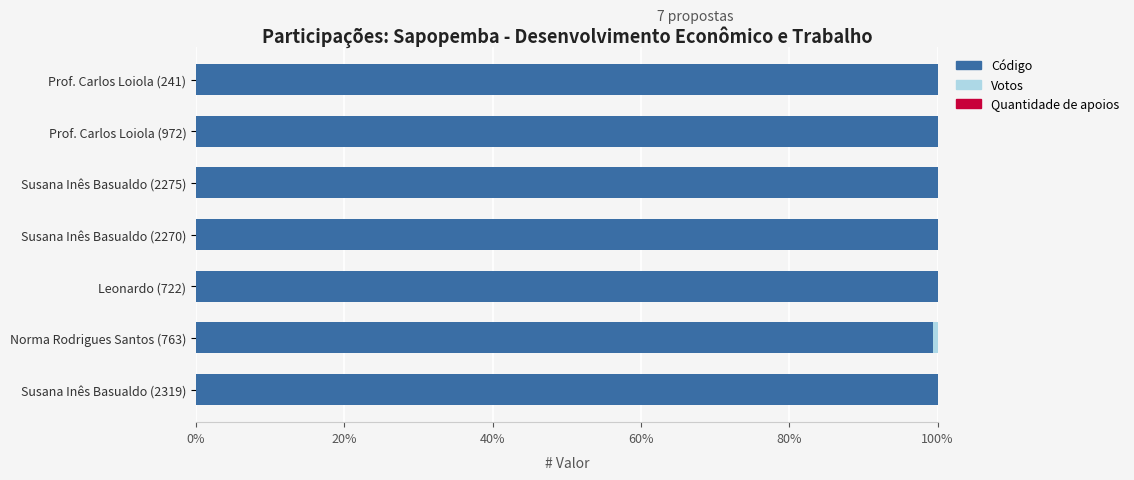

True or false: Código has a value of 100.0 at Prof. Carlos Loiola (972).

True